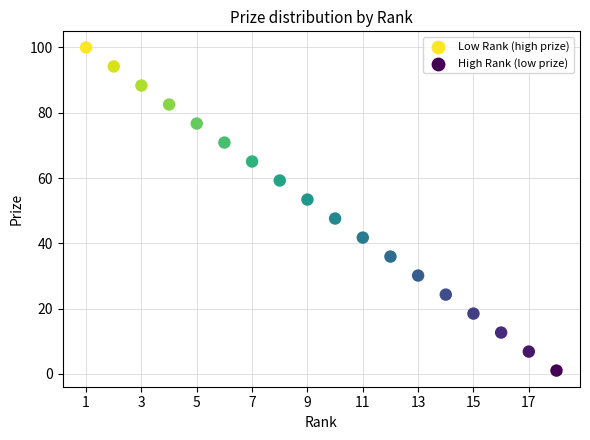

What is the range of Y values (max minus min)?

99.0